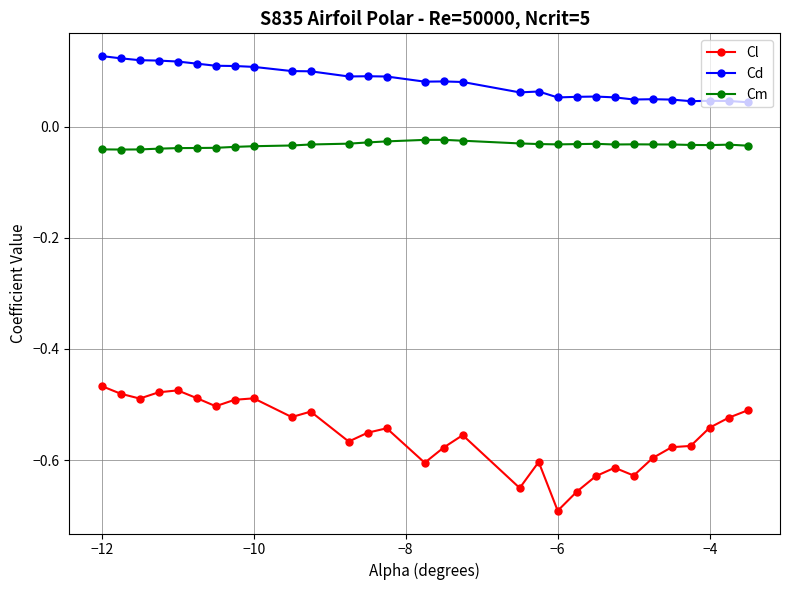

Rank the series by their maximum value, from highest to lowest.

Cd, Cm, Cl